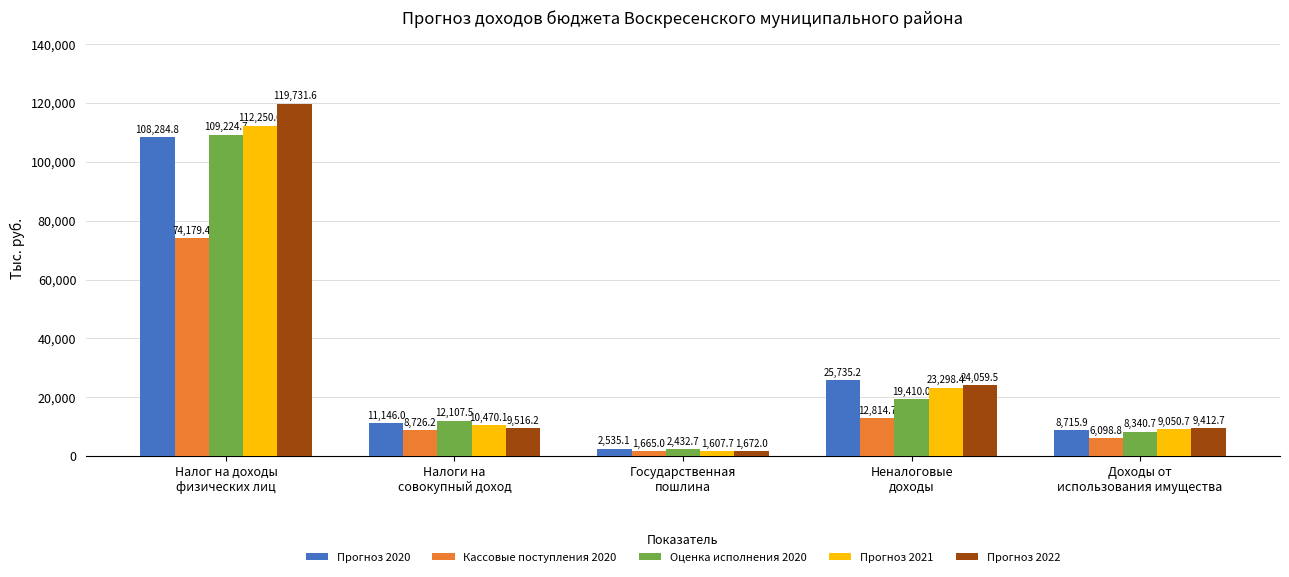

At how many categories does at least one series exceed 3376?

4